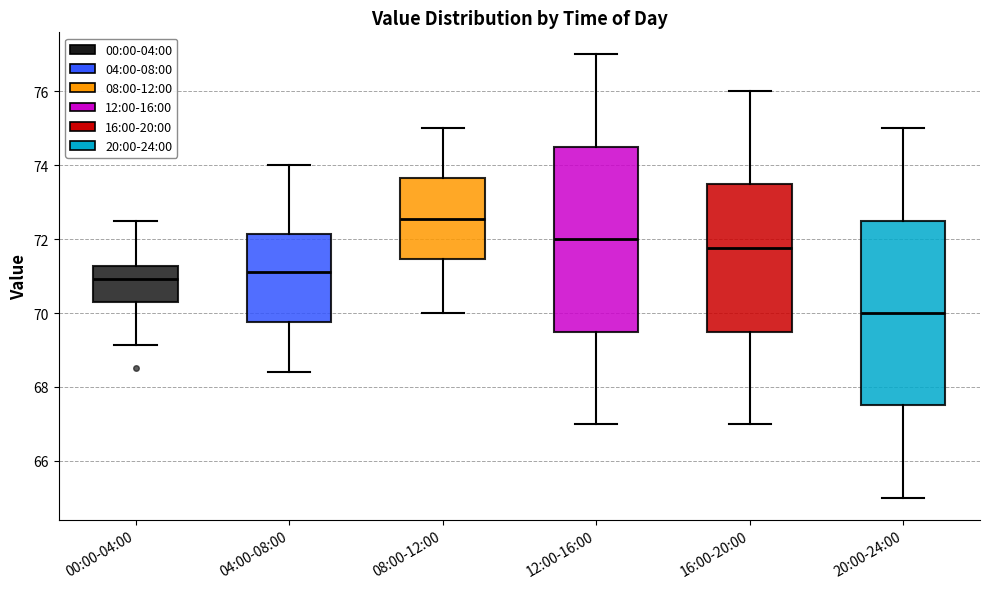

Which box has the highest median line?

08:00-12:00